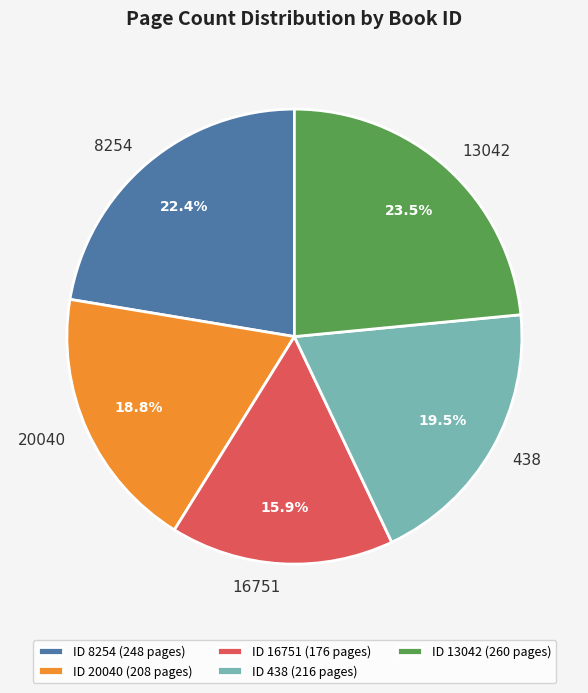

Do ID 8254 (248 pages) and ID 20040 (208 pages) together represent more than half of the pie?

No